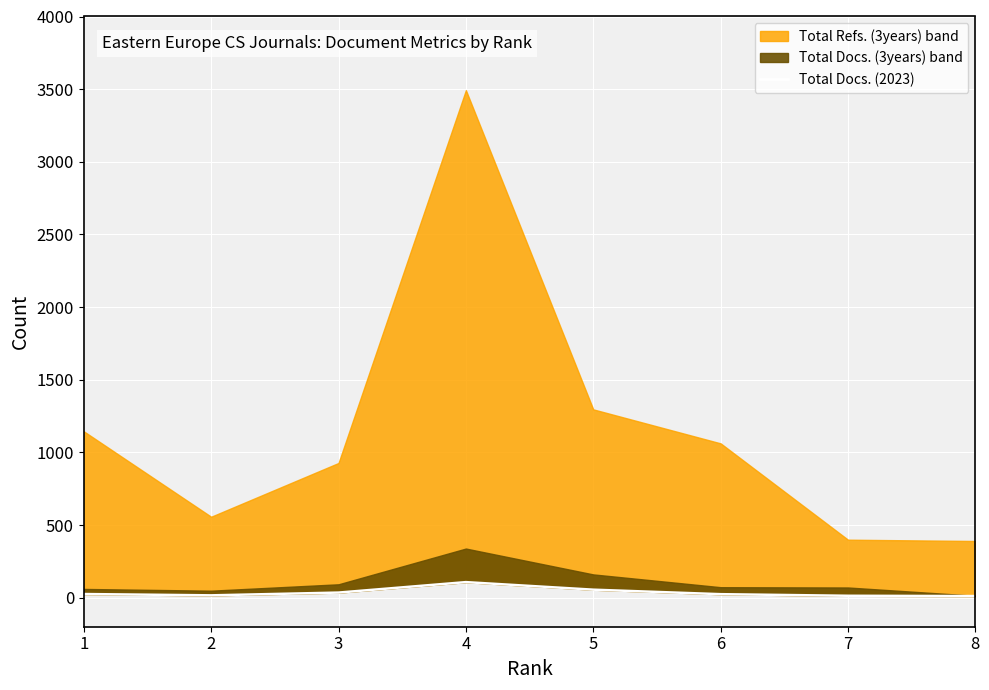

How many lines are shown in the chart?

1